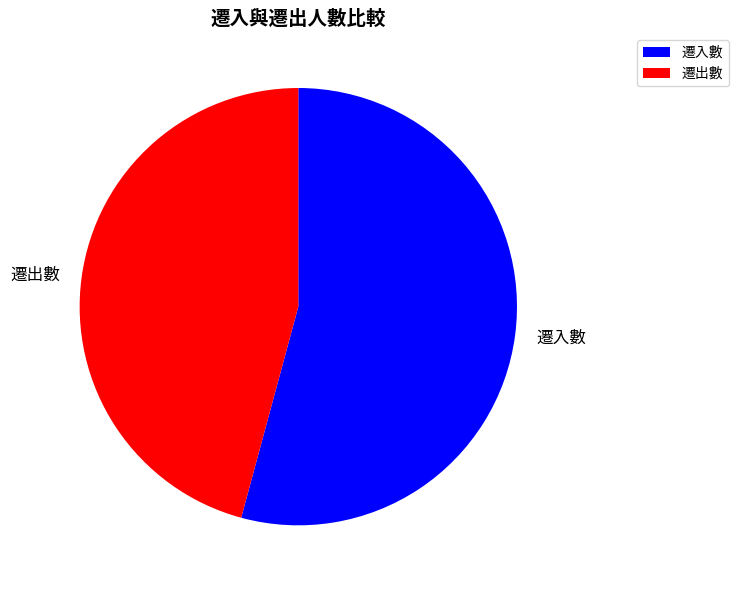

Count the number of slices in the pie.

2